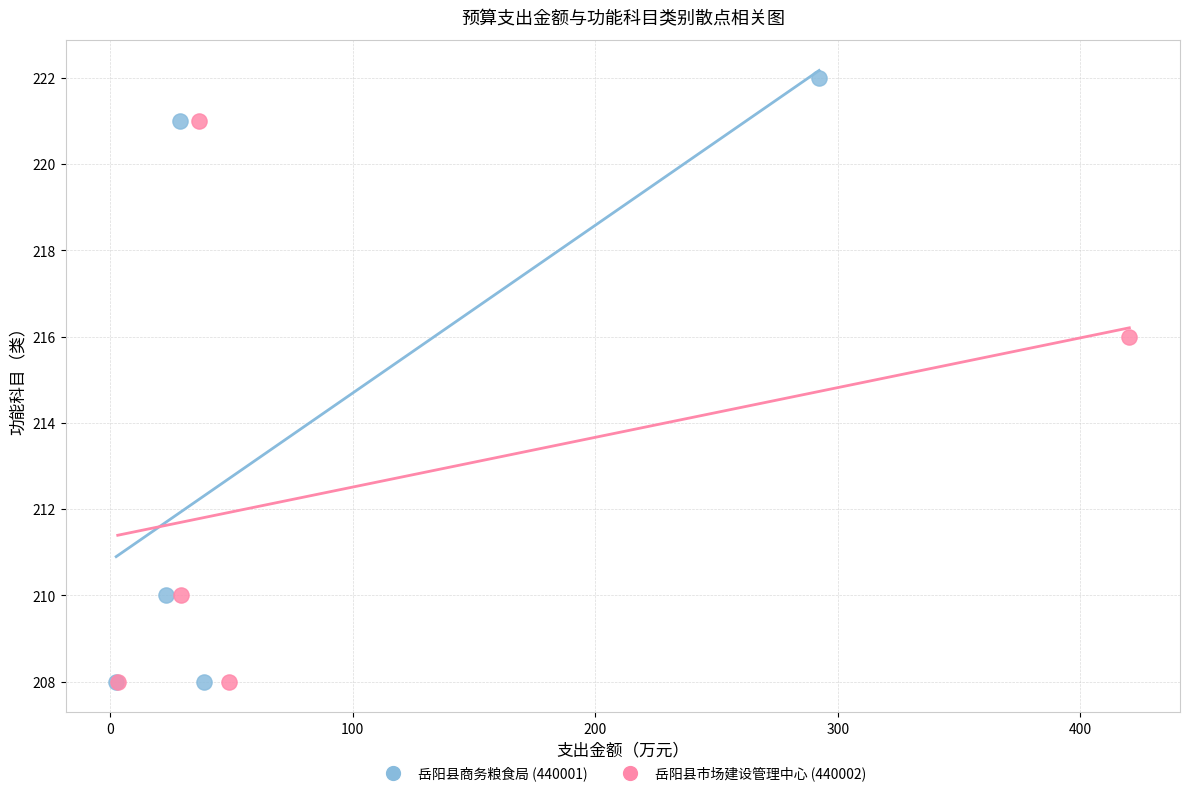

Which series has the largest Y range (max minus min)?

岳阳县商务粮食局 (440001)